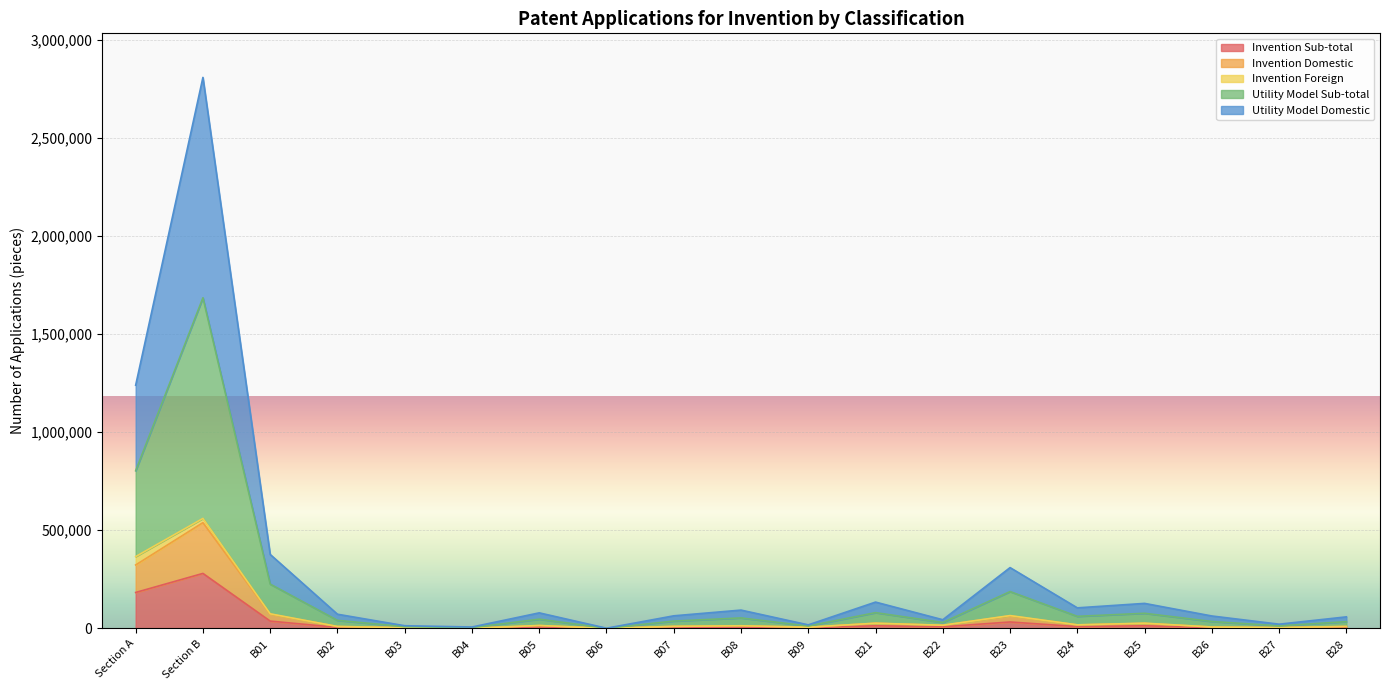

What is the greatest value displayed?

2808602